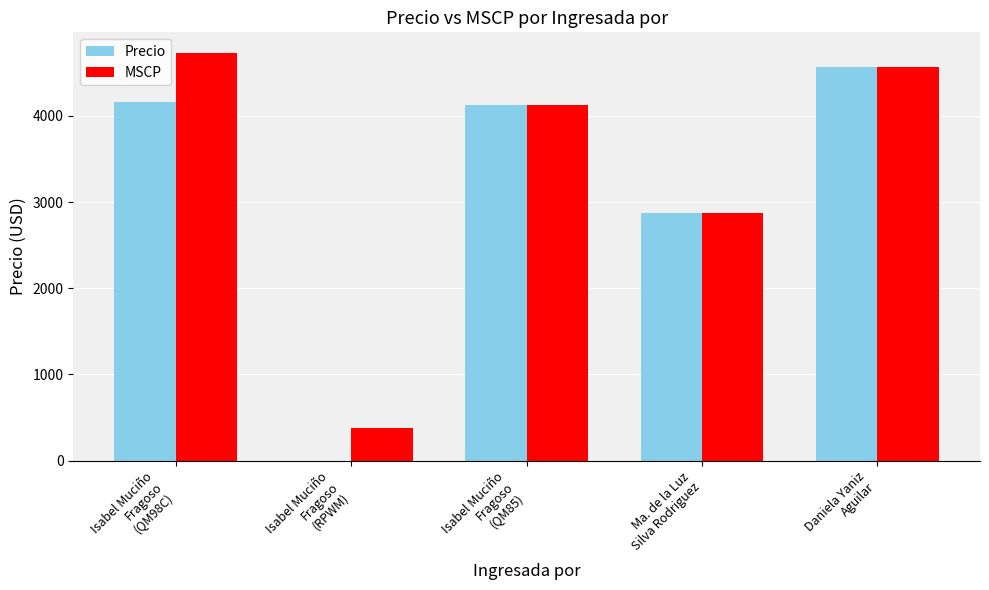

How many positive values does the Precio series have?

4